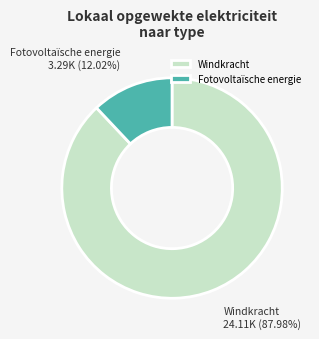

Between Windkracht and Fotovoltaïsche energie, which is larger?

Windkracht